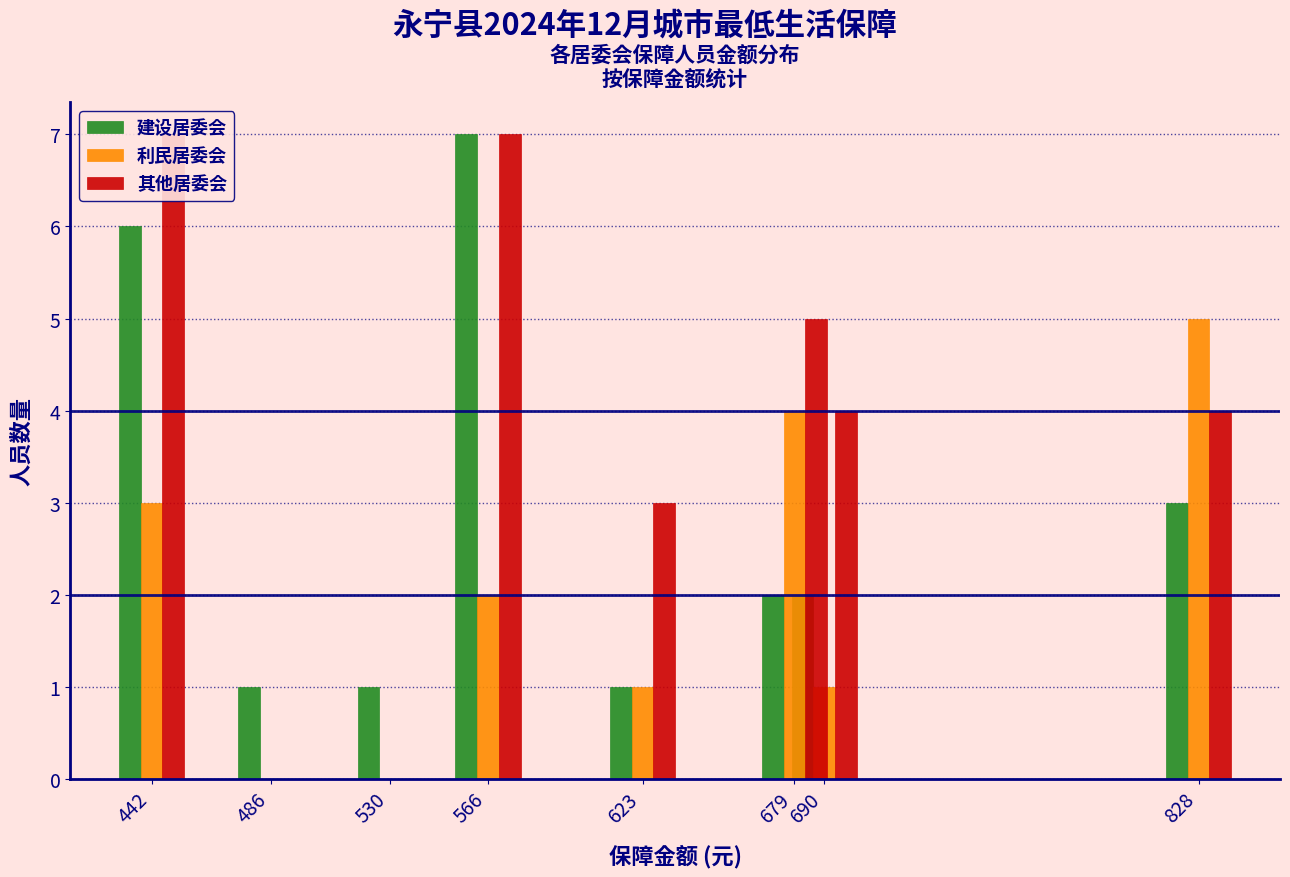

List the labels in order of 建设居委会 value, smallest first.

486, 530, 623, 679, 690, 828, 442, 566